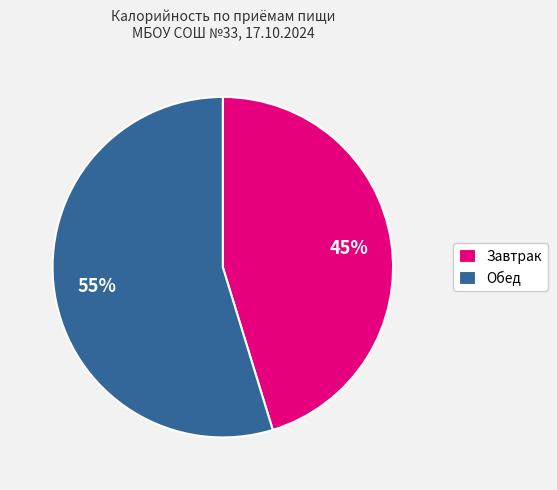

How many segments does this pie chart have?

2